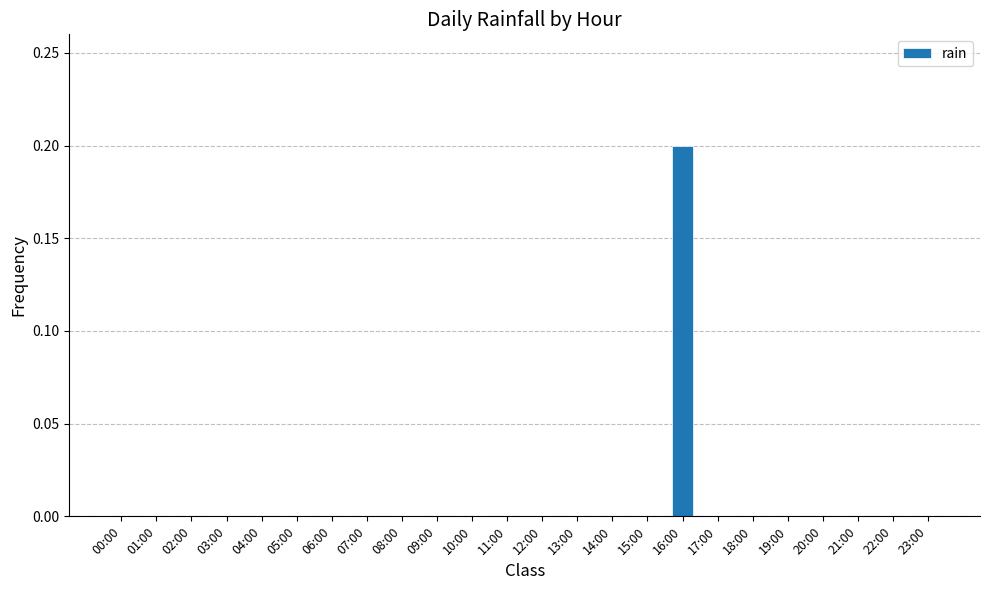

True or false: the data shows 0.1 at 09:00.

False